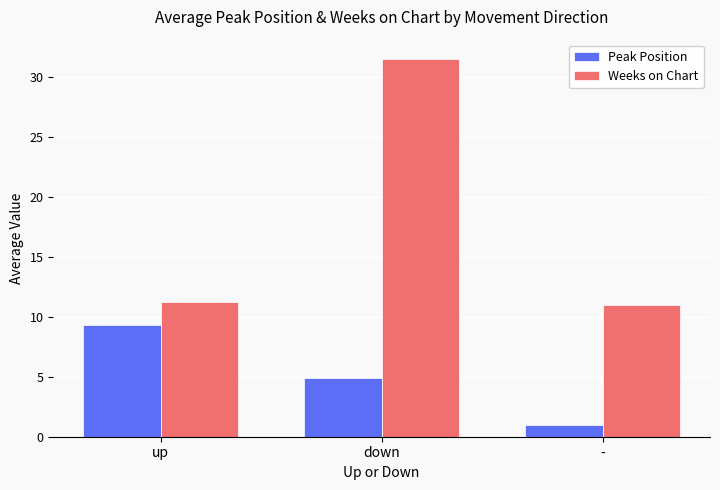

What is the greatest value displayed?

31.5